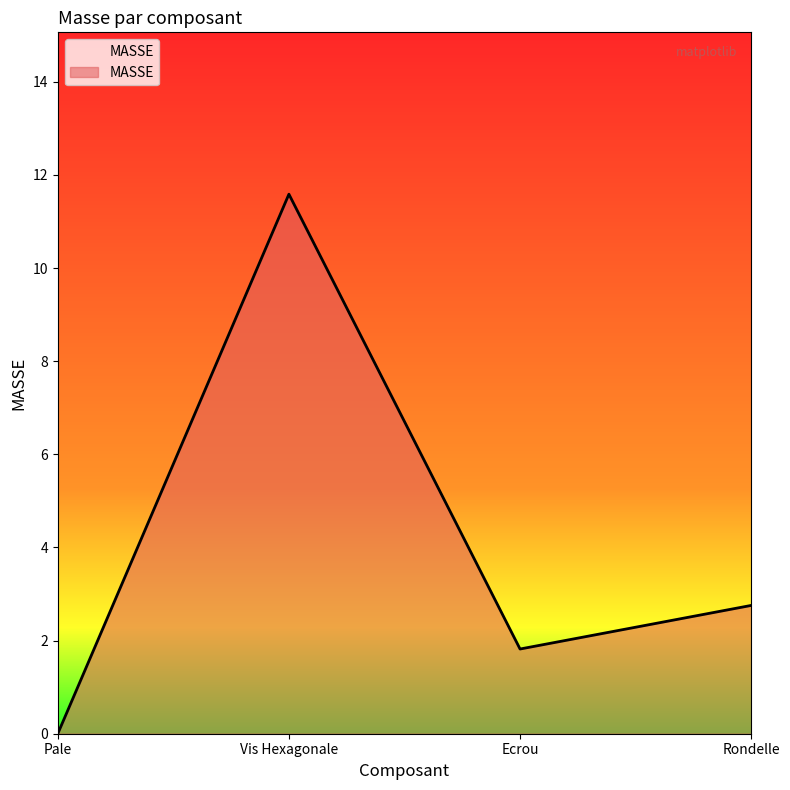

List the labels in order of value, largest first.

Vis Hexagonale, Rondelle, Ecrou, Pale